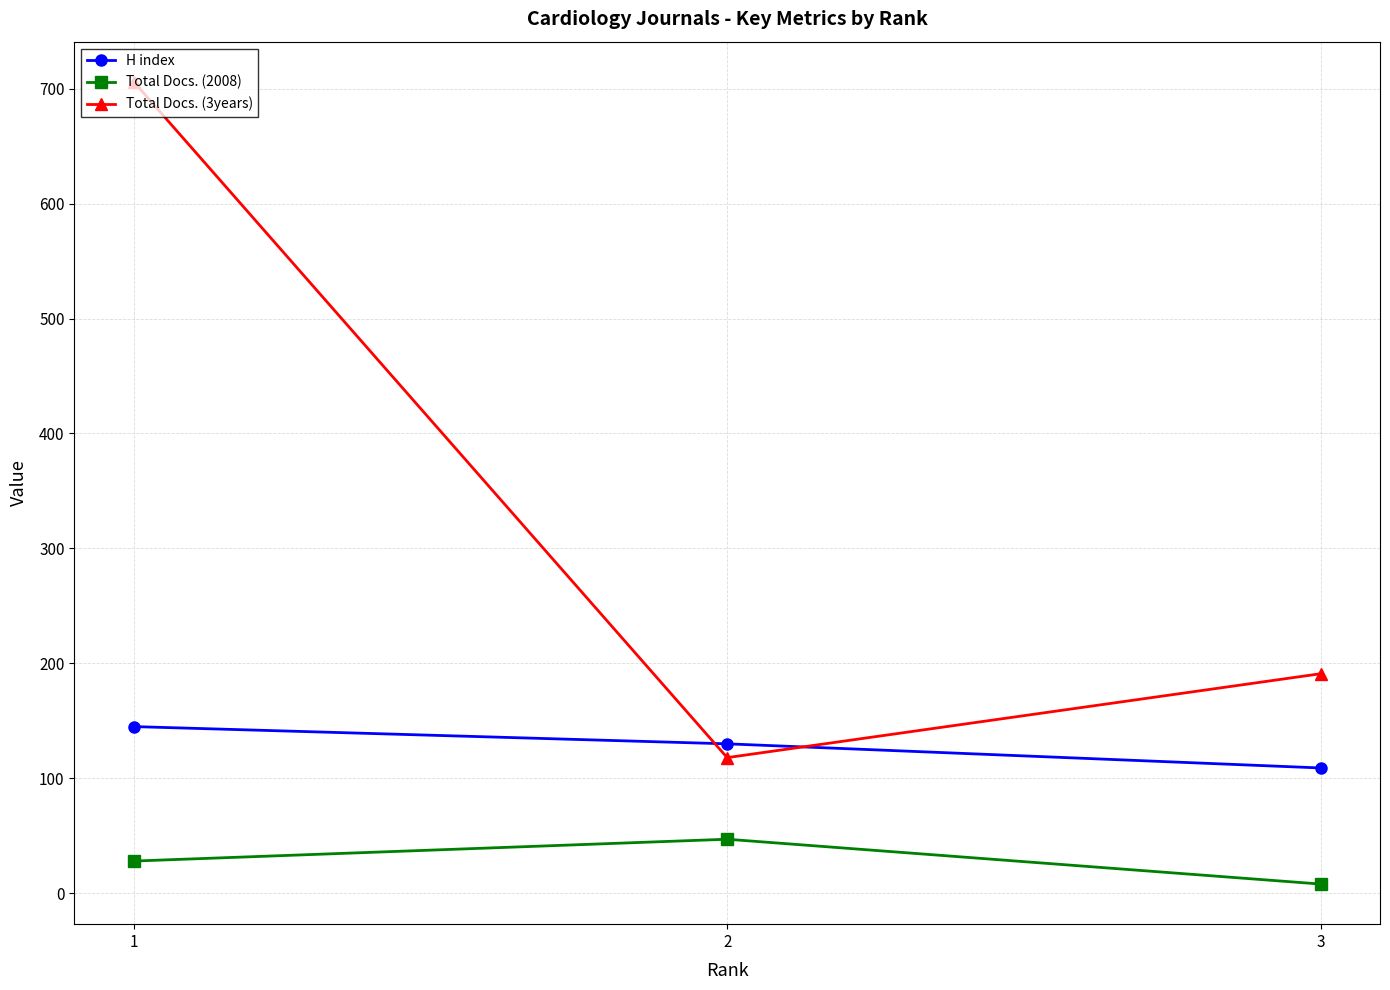

How many H index values are between 109 and 145?

3